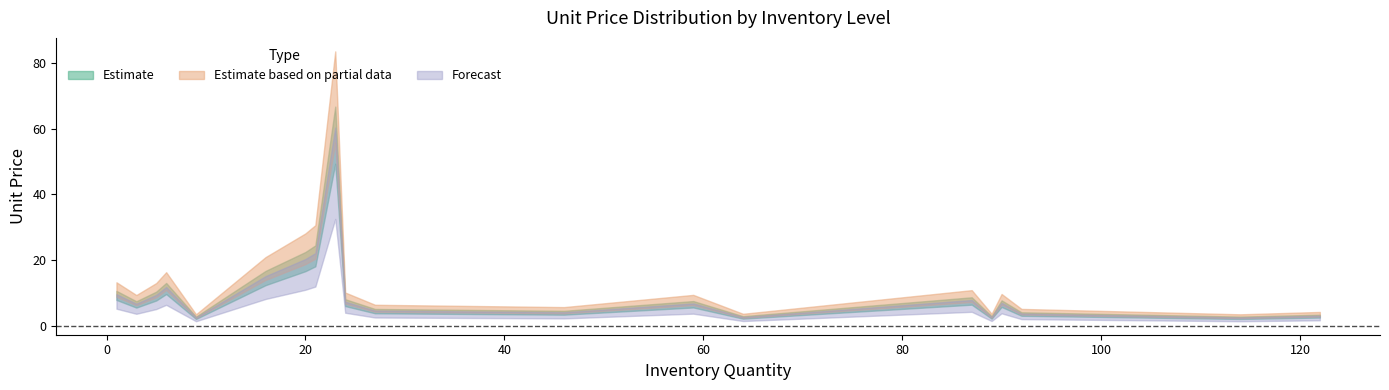

Reading left to right, transcribe all the data shown in this chart.

Estimate: 1=9.2	3=6.5	5=9.0	6=11.3	9=2.4	16=14.5	20=19.5	21=21.2	23=58.0	24=7.0	27=4.4	46=3.9	59=6.5	64=2.5	87=7.5	89=2.5	90=6.7	92=3.5	114=2.4	122=2.9
Estimate based on partial data: 1=11.0	3=7.8	5=10.8	6=13.6	9=2.9	16=17.4	20=23.4	21=25.5	23=69.6	24=8.4	27=5.3	46=4.7	59=7.8	64=3.0	87=9.0	89=3.0	90=8.0	92=4.2	114=2.9	122=3.5
Forecast: 1=7.4	3=5.1	5=7.2	6=9.0	9=1.9	16=11.6	20=15.6	21=17.0	23=46.4	24=5.6	27=3.5	46=3.1	59=5.2	64=2.0	87=6.0	89=2.0	90=5.3	92=2.8	114=1.9	122=2.3